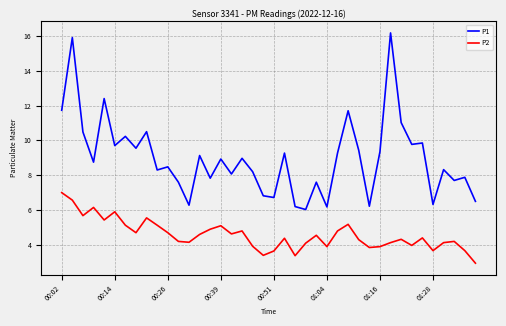

List the series in order of their peak value, lowest first.

P2, P1